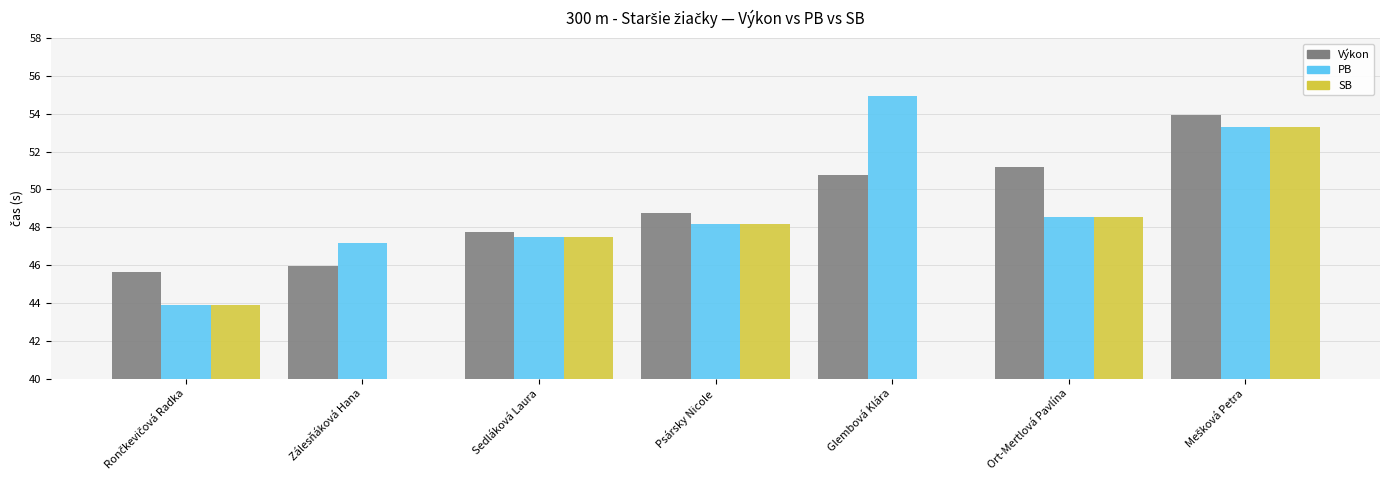

Is the value of PB at Ort-Mertlová Pavlína greater than the value of Výkon at Glembová Klára?

No